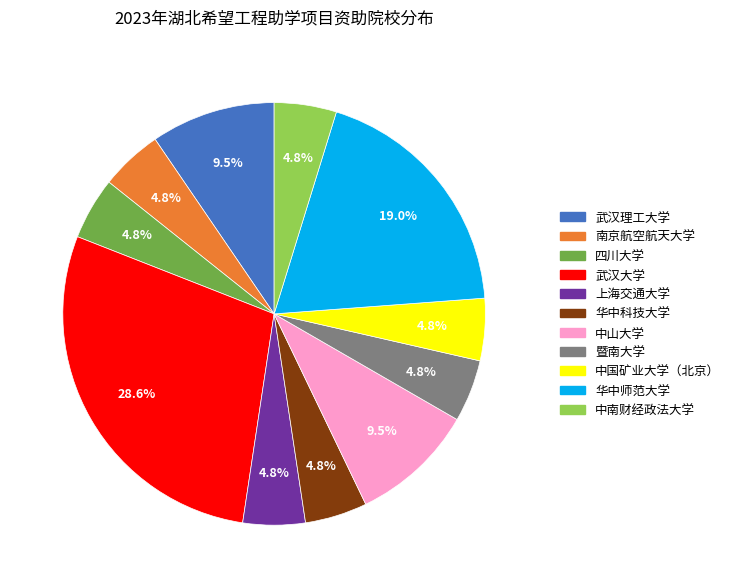

Count the number of slices in the pie.

11